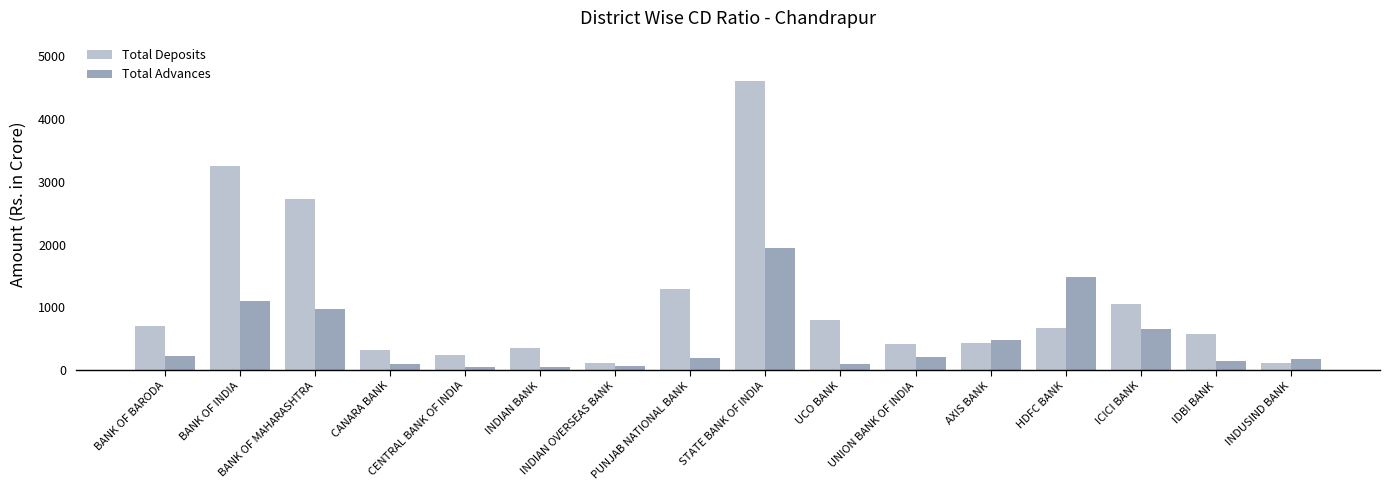

List the series in order of their peak value, highest first.

Total Deposits, Total Advances